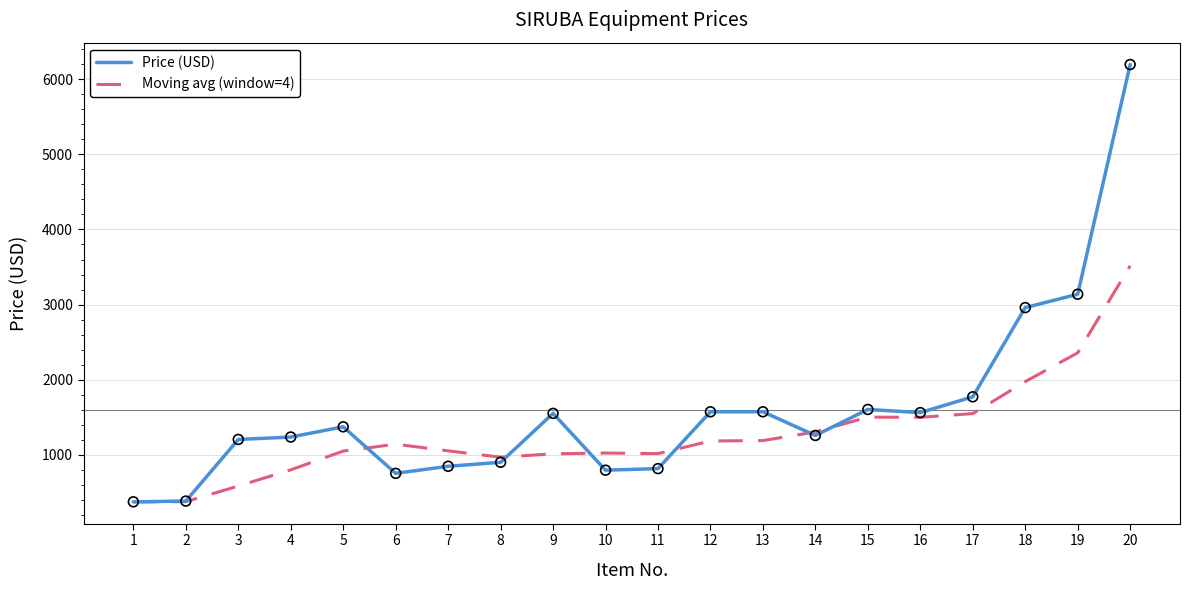

What is the total value across all series at 13?

2764.8